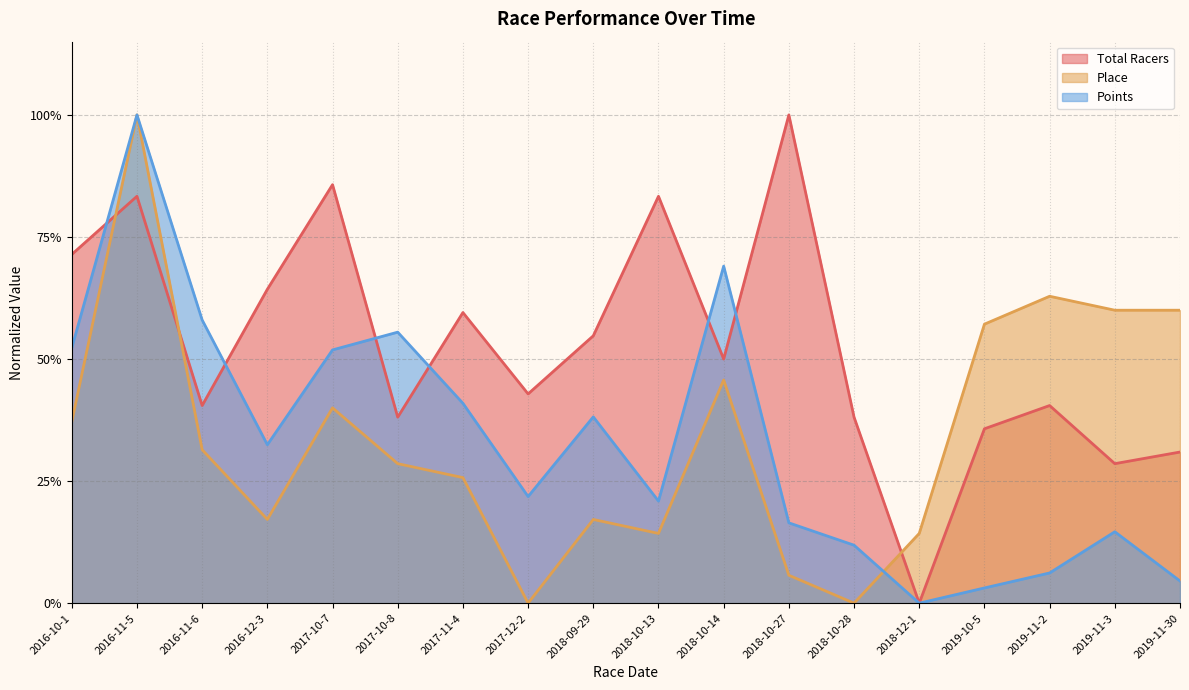

At which label is Total Racers closest to 0?

2018-12-1